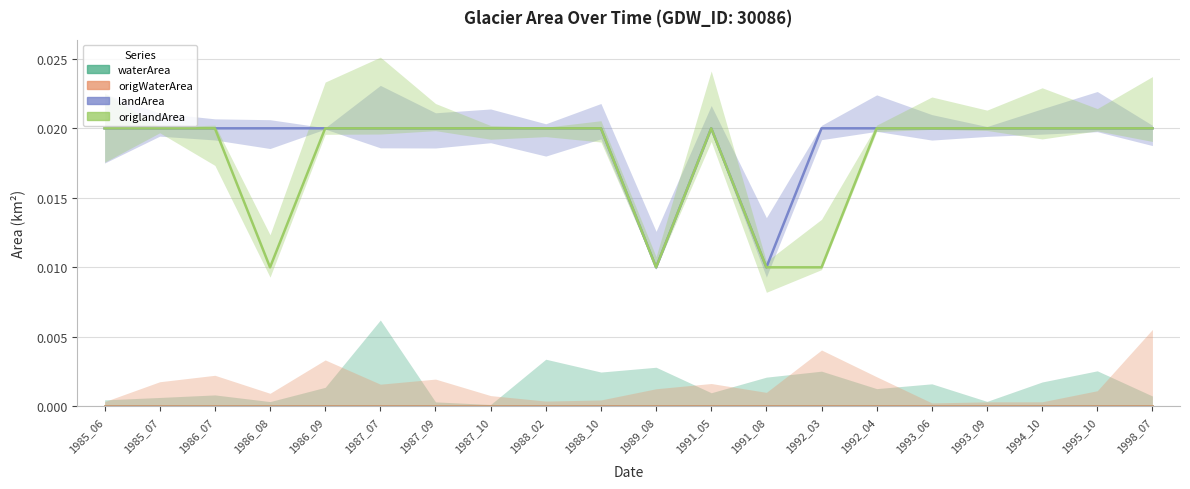

At which category does origlandArea reach its first local peak?

1991_05